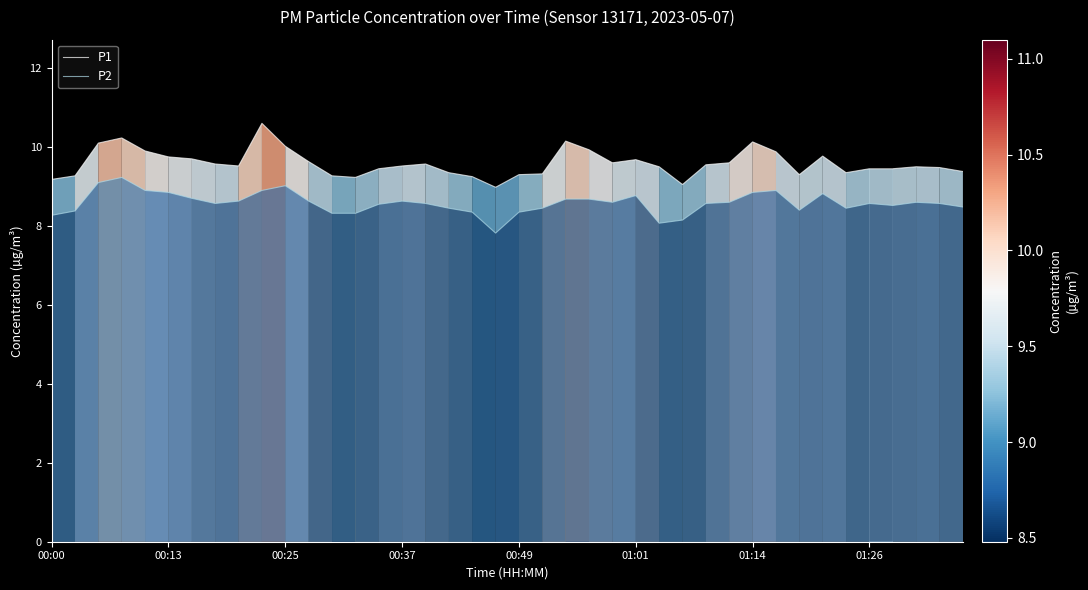

True or false: P1 and P2 intersect in this chart.

False